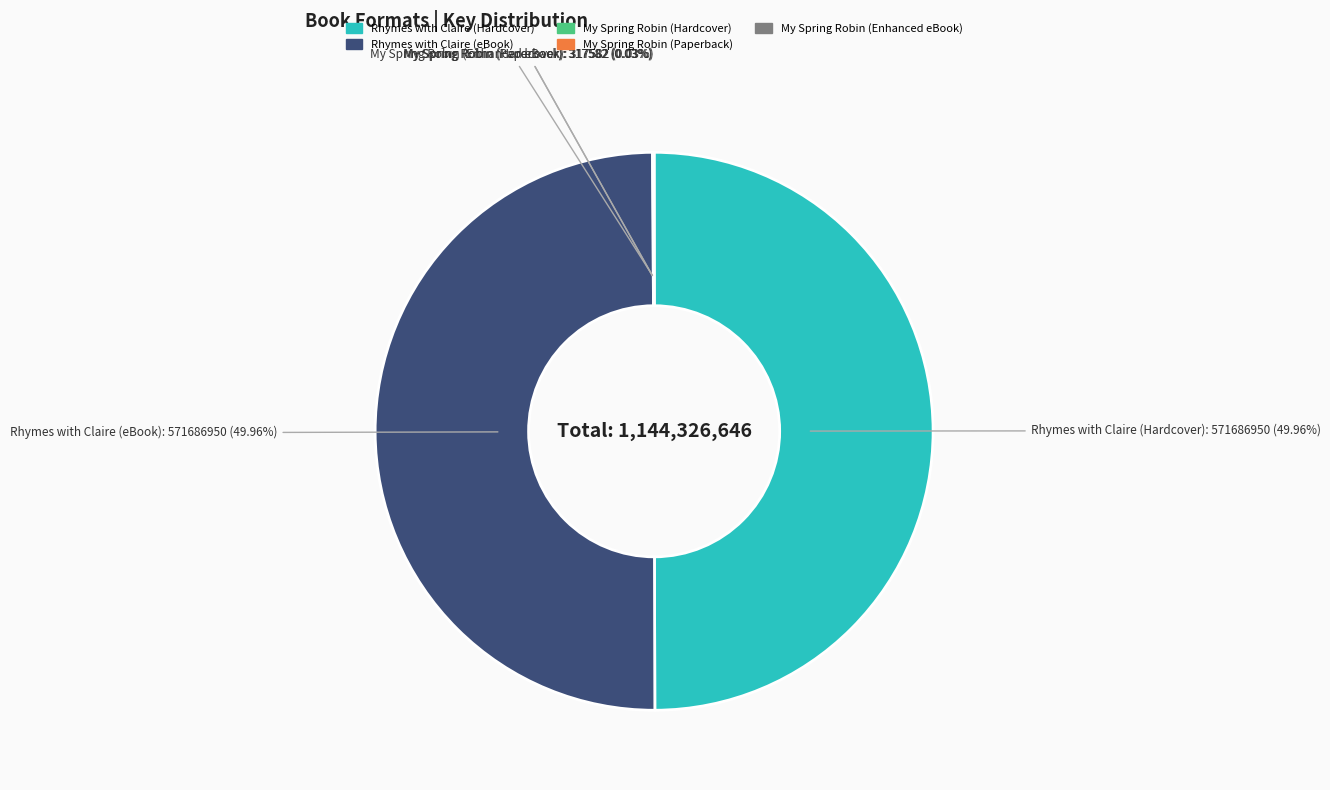

How many slices are in this pie chart?

5